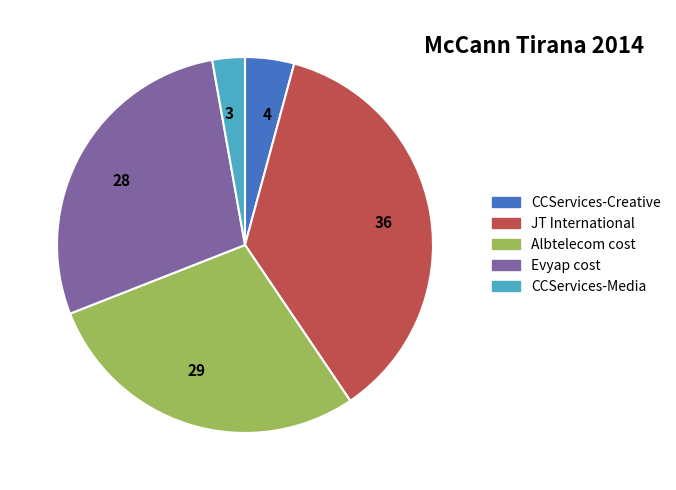

What is the ratio of the value at 28 to the value at 3?

10.1